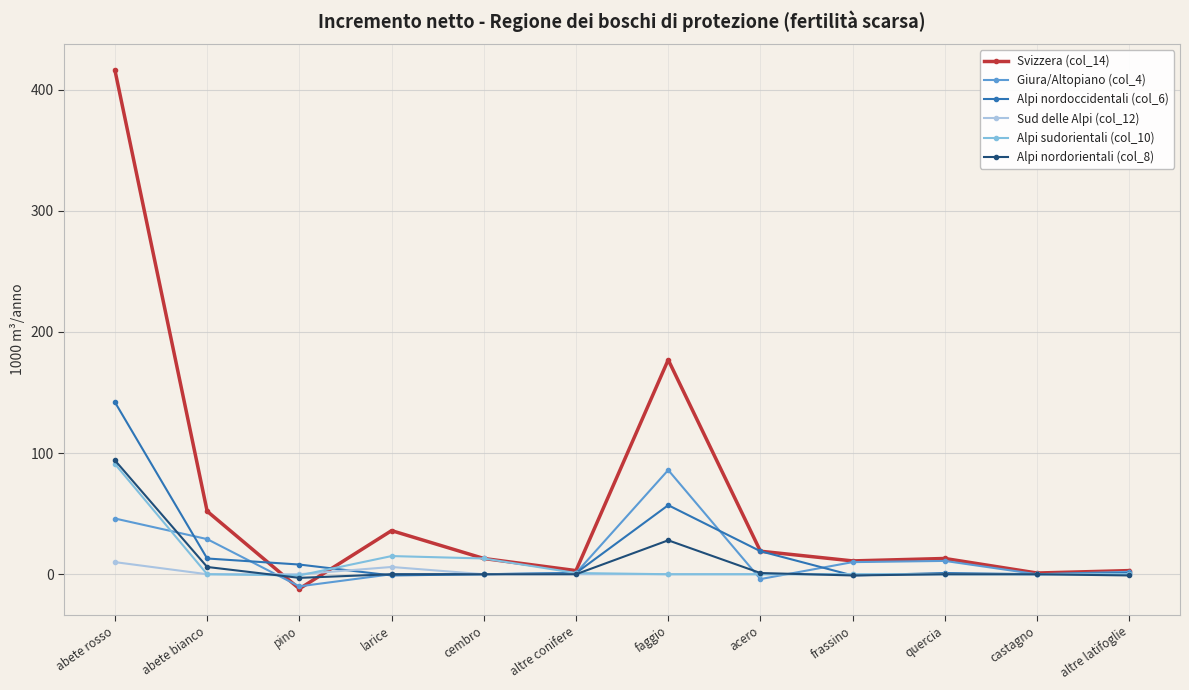

What is the difference between the highest and lowest values at cembro?

13